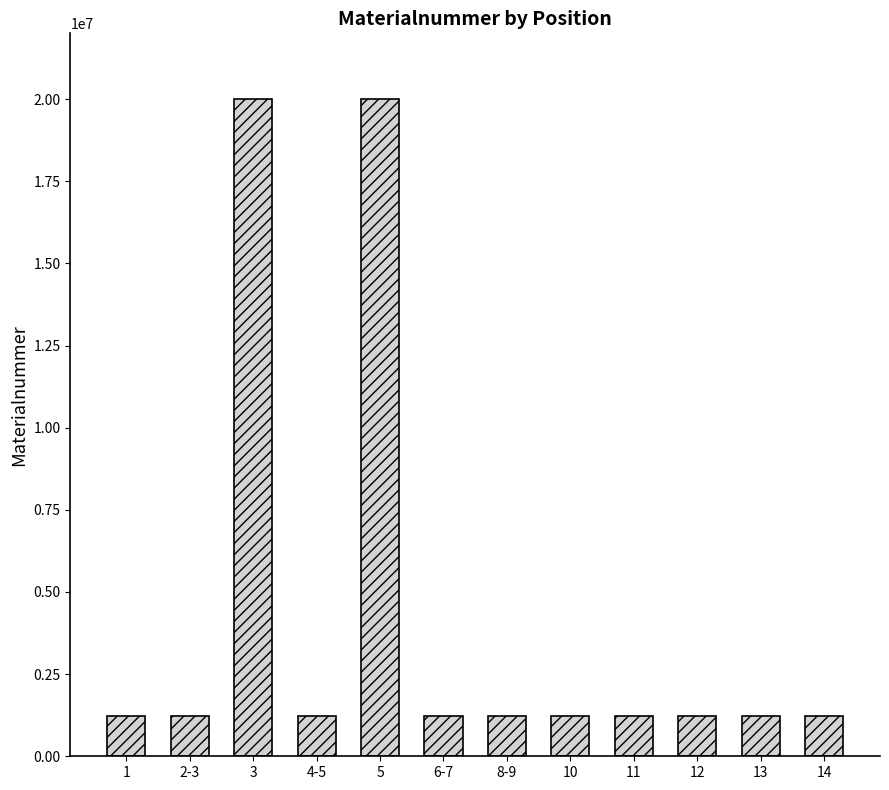

Is it true that the value at 5 is 20001800?

True